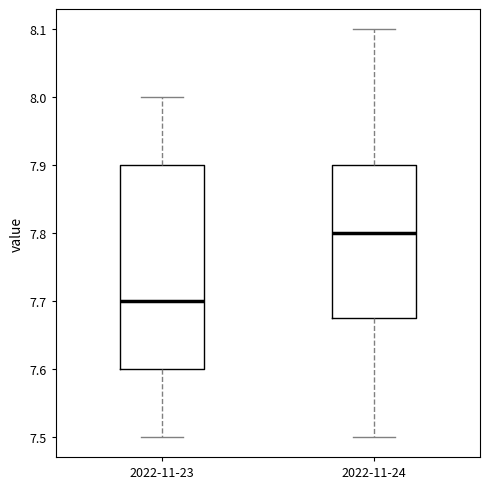

Which box has the highest median line?

2022-11-24